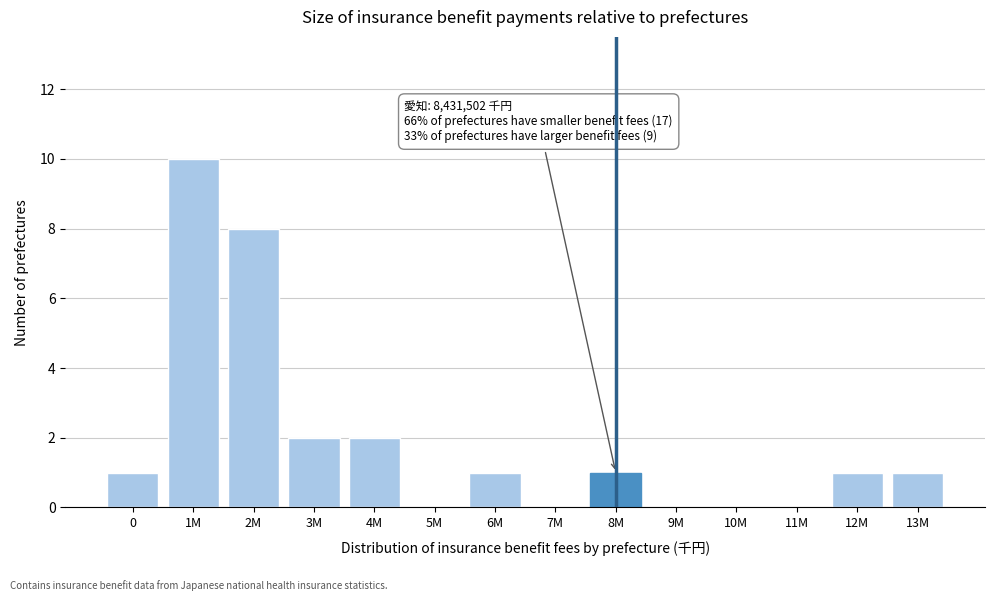

Reading left to right, what are all the values shown in this chart?

0=1	1M=10	2M=8	3M=2	4M=2	5M=0	6M=1	7M=0	8M=1	9M=0	10M=0	11M=0	12M=1	13M=1